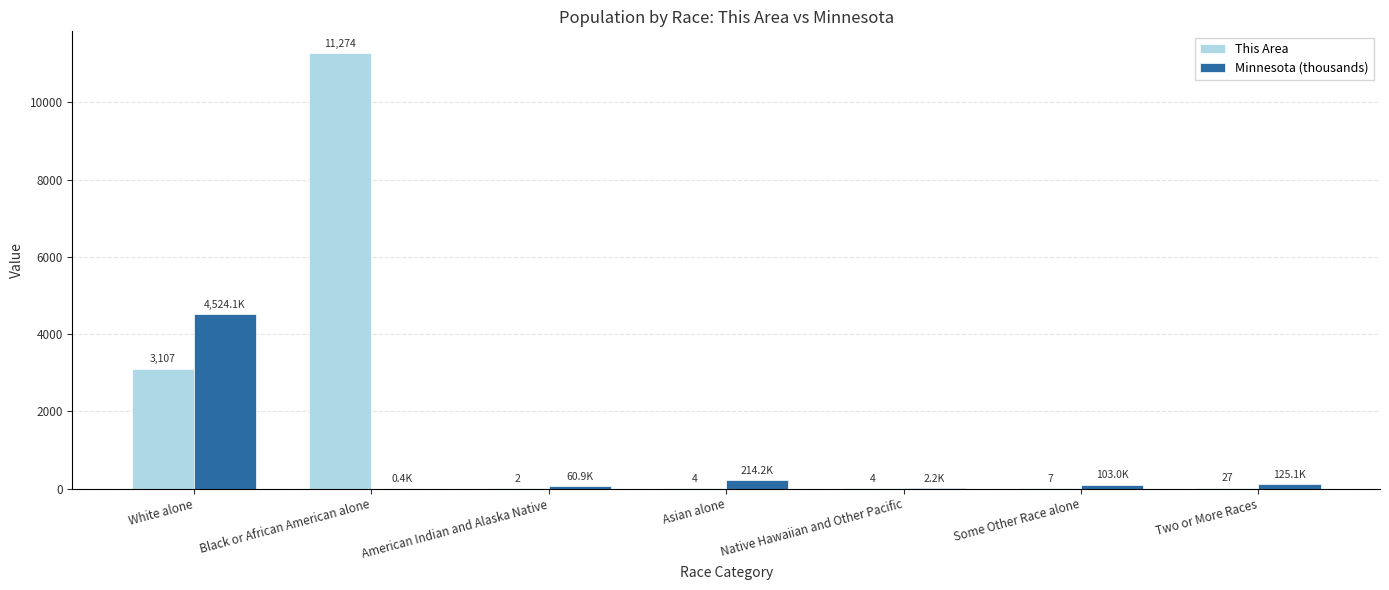

How many categories are shown in the chart?

7